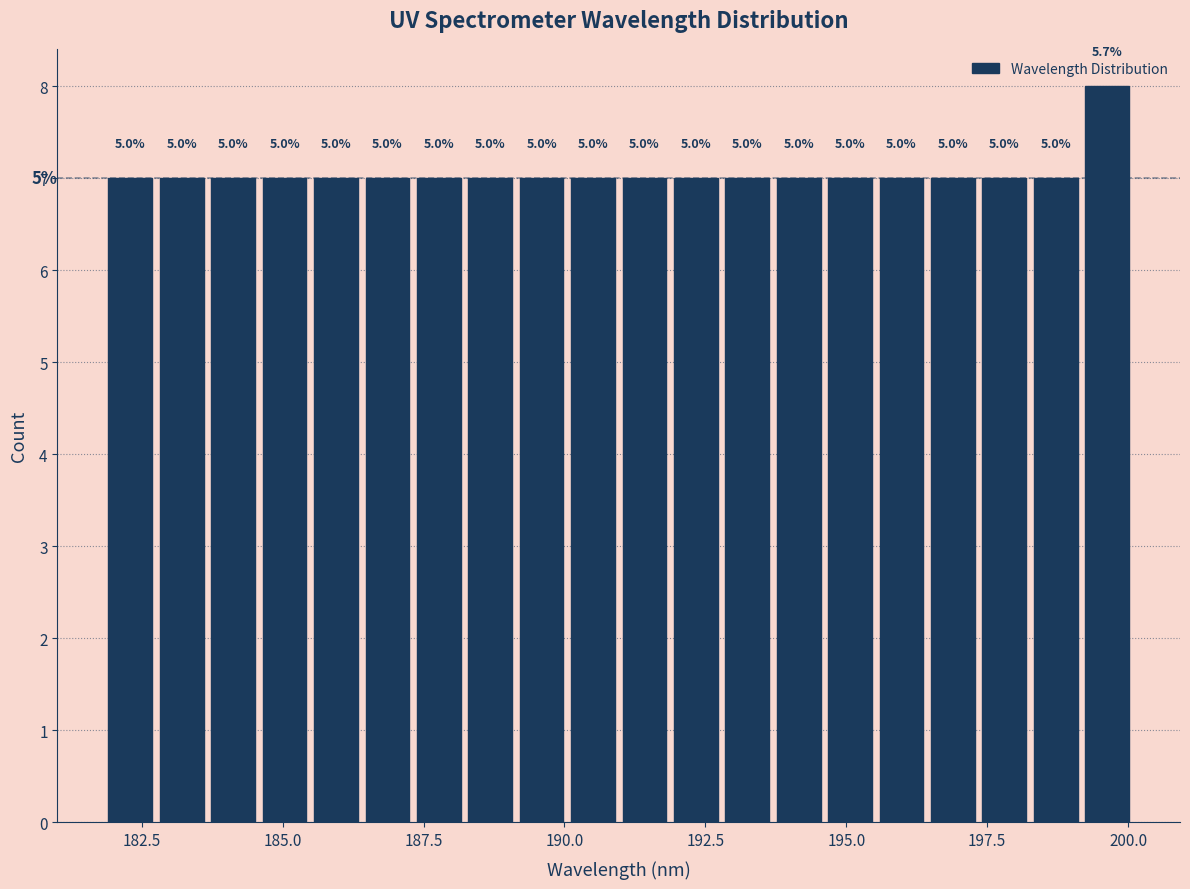

Around what value on the x-axis is the tallest bar? Give the approximate position of its centre, as read against the axis.

199.5